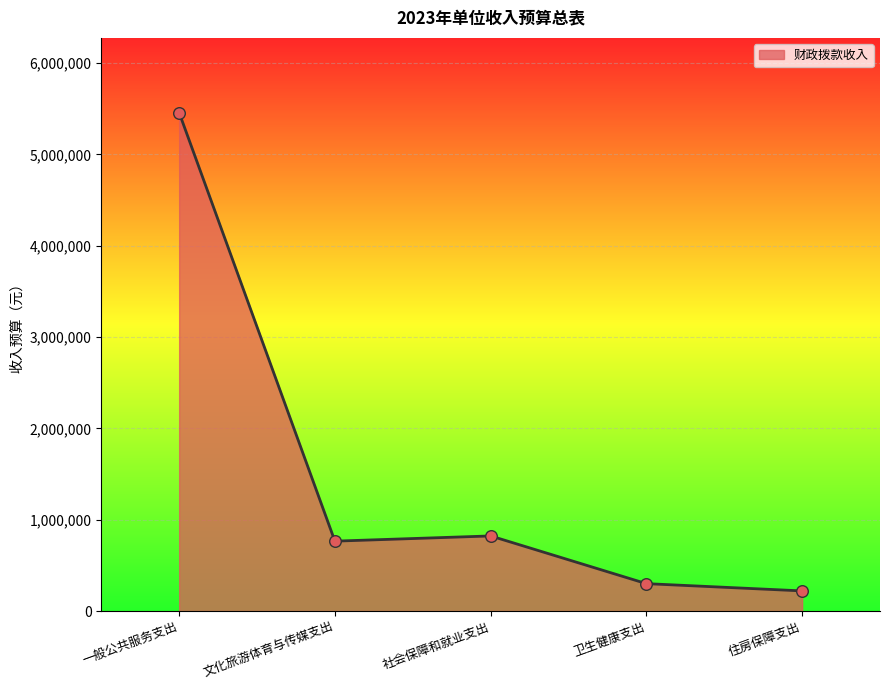

Which has a higher value, 社会保障和就业支出 or 住房保障支出?

社会保障和就业支出